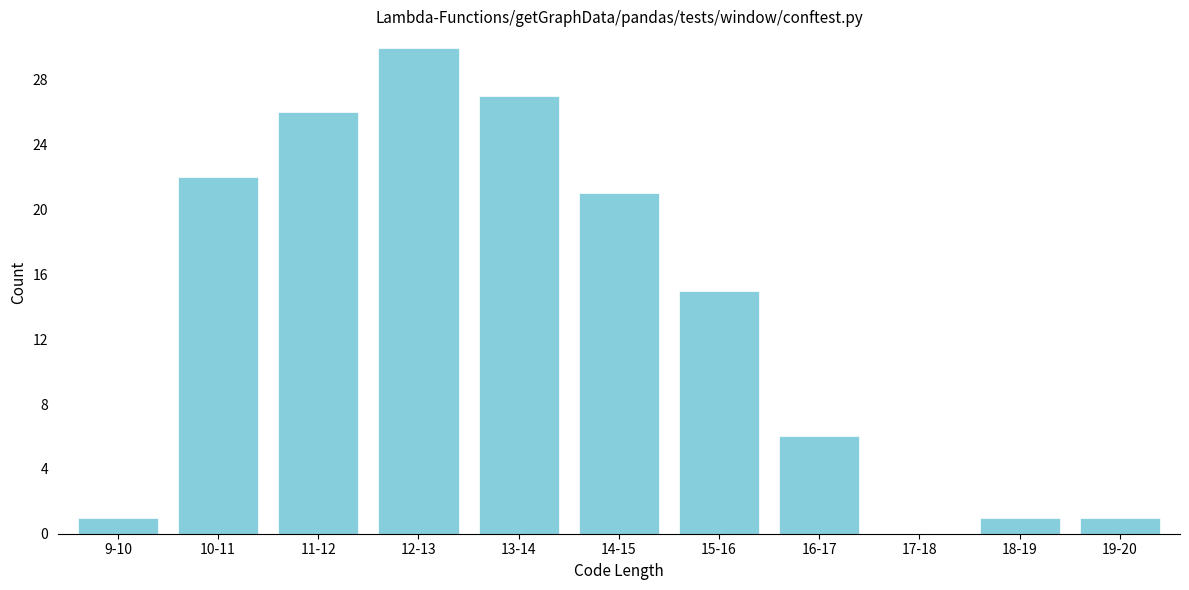

Reading left to right, transcribe all the data shown in this chart.

9-10=1	10-11=22	11-12=26	12-13=30	13-14=27	14-15=21	15-16=15	16-17=6	17-18=0	18-19=1	19-20=1